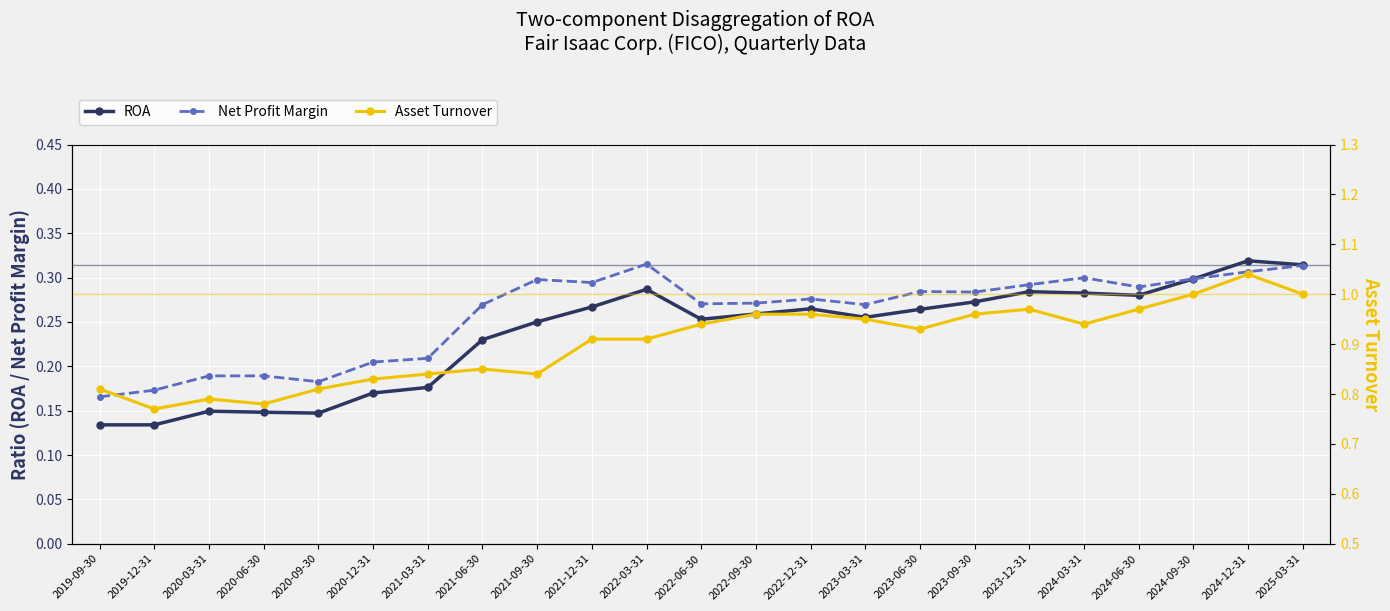

Reading left to right, transcribe all the data shown in this chart.

ROA: 0.1	0.1	0.1	0.1	0.1	0.2	0.2	0.2	0.3	0.3	0.3	0.3	0.3	0.3	0.3	0.3	0.3	0.3	0.3	0.3	0.3	0.3	0.3
Net Profit Margin: 0.2	0.2	0.2	0.2	0.2	0.2	0.2	0.3	0.3	0.3	0.3	0.3	0.3	0.3	0.3	0.3	0.3	0.3	0.3	0.3	0.3	0.3	0.3
Asset Turnover: 0.8	0.8	0.8	0.8	0.8	0.8	0.8	0.8	0.8	0.9	0.9	0.9	1.0	1.0	0.9	0.9	1.0	1.0	0.9	1.0	1.0	1.0	1.0